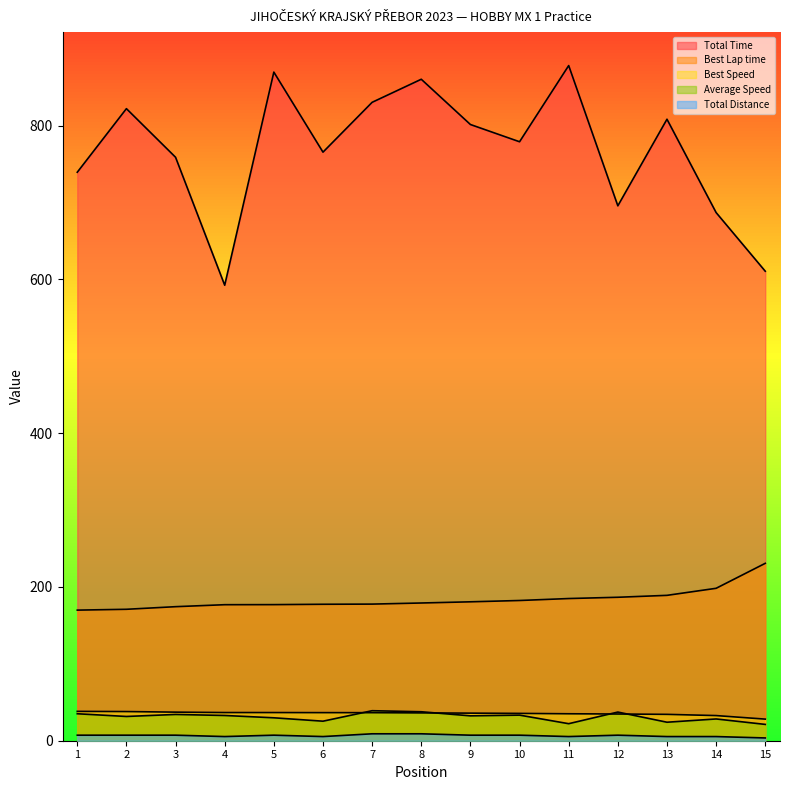

What is the difference between the maximum and minimum values in the Total Time series?

285.6